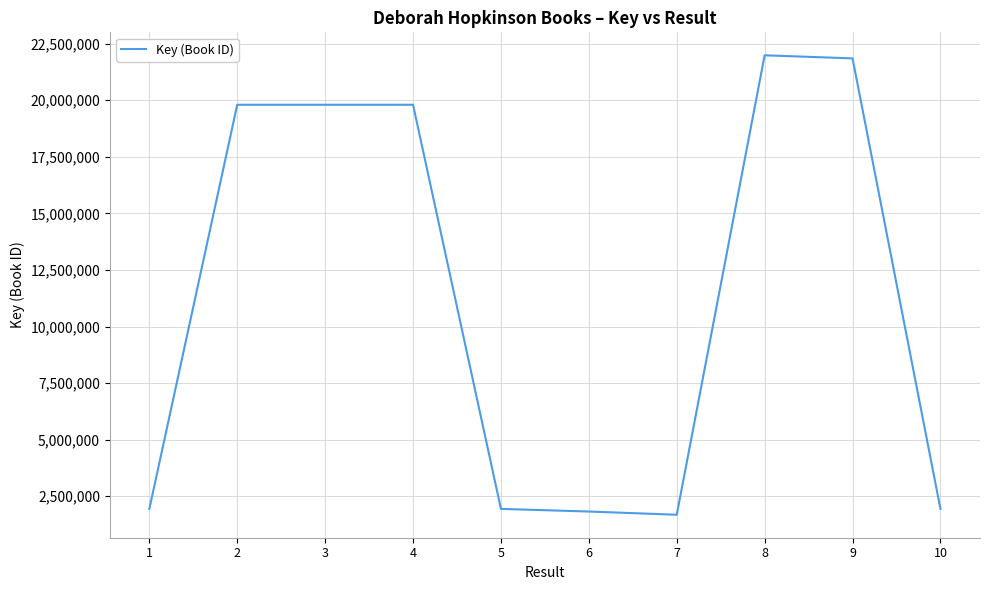

The chart shows a value of 4609677 at 2. True or false?

False